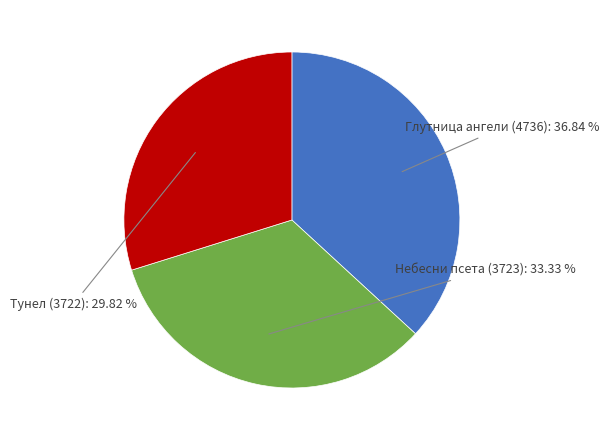

Is the sum of Тунел (3722) and Глутница ангели (4736) greater than half?

Yes